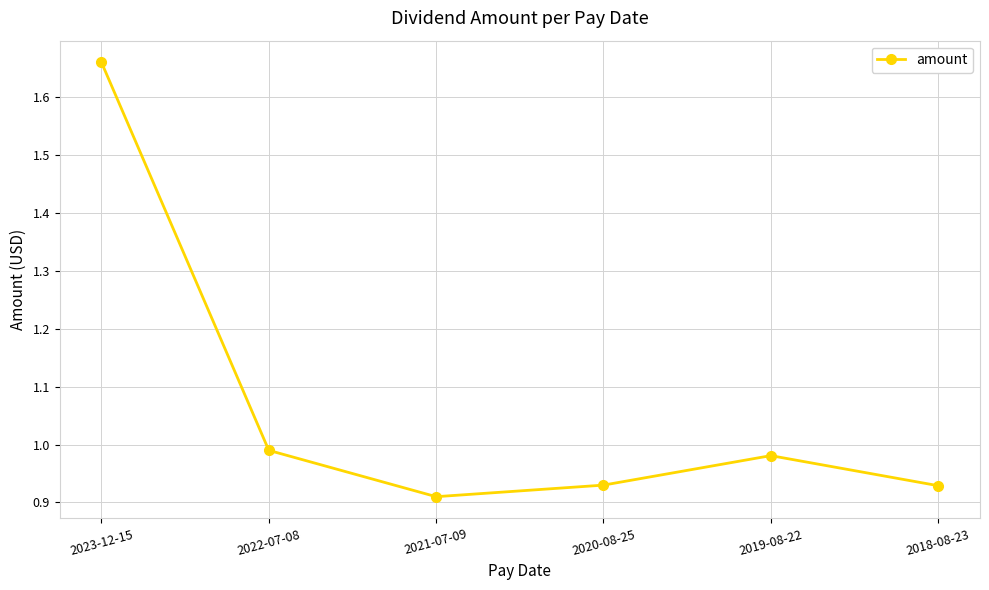

Does the chart have visible grid lines?

Yes